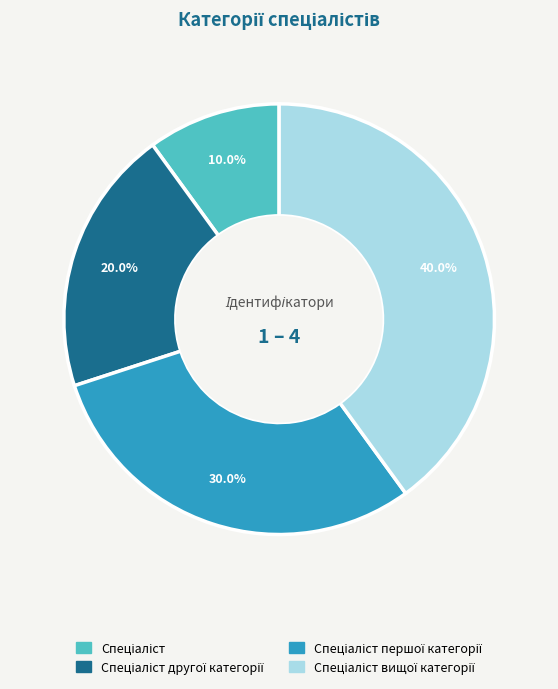

Is there any slice that represents more than half of the pie?

No